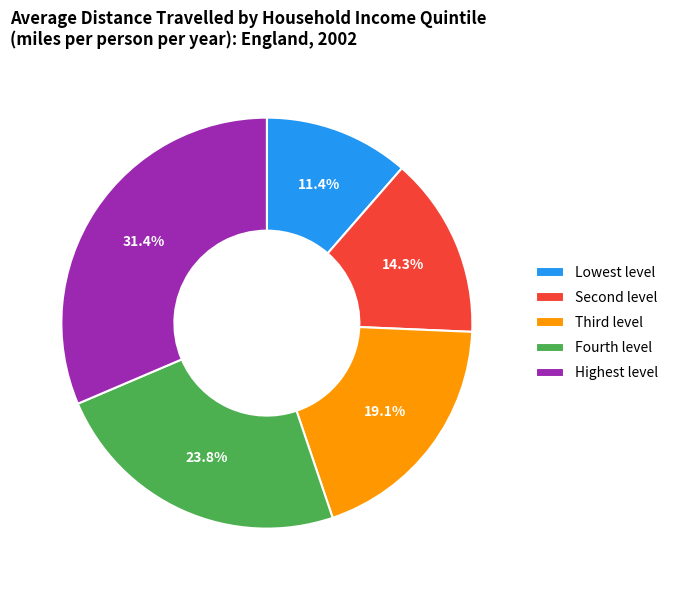

Which category has the smallest portion of the pie?

Lowest level